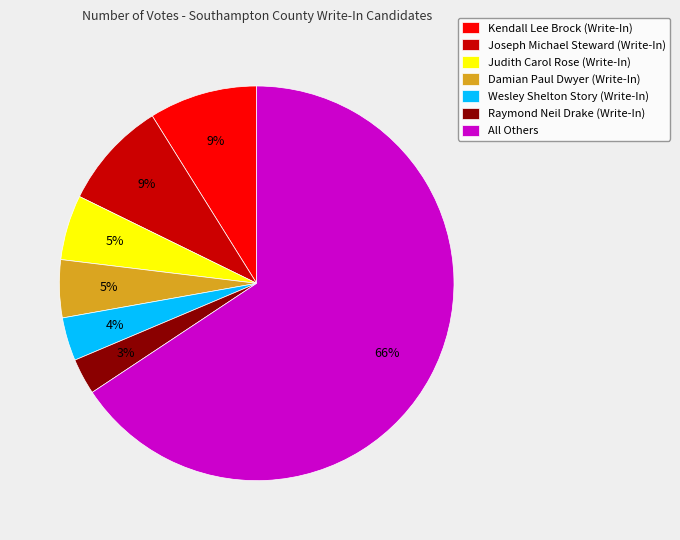

Is there a majority slice in this chart?

Yes